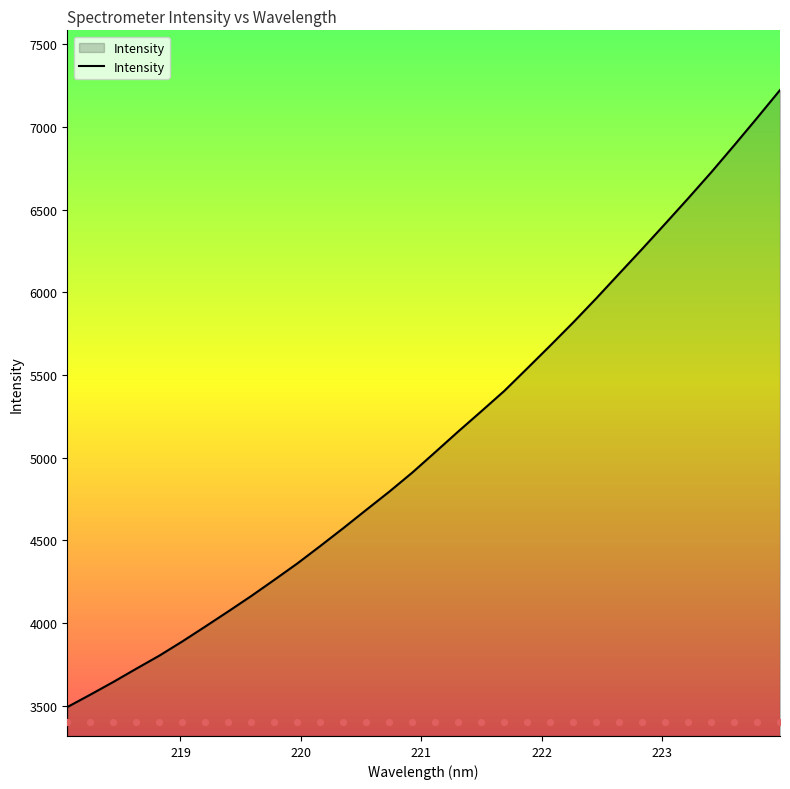

What is the highest value of the Intensity series?

7222.9